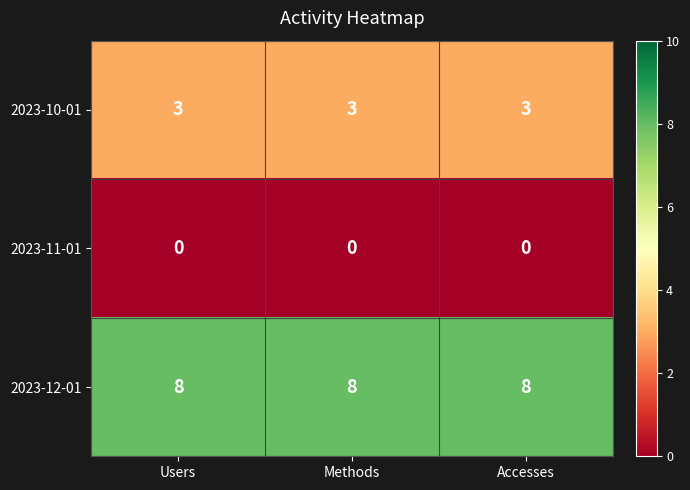

What is the difference between the highest and lowest values at Methods?

8